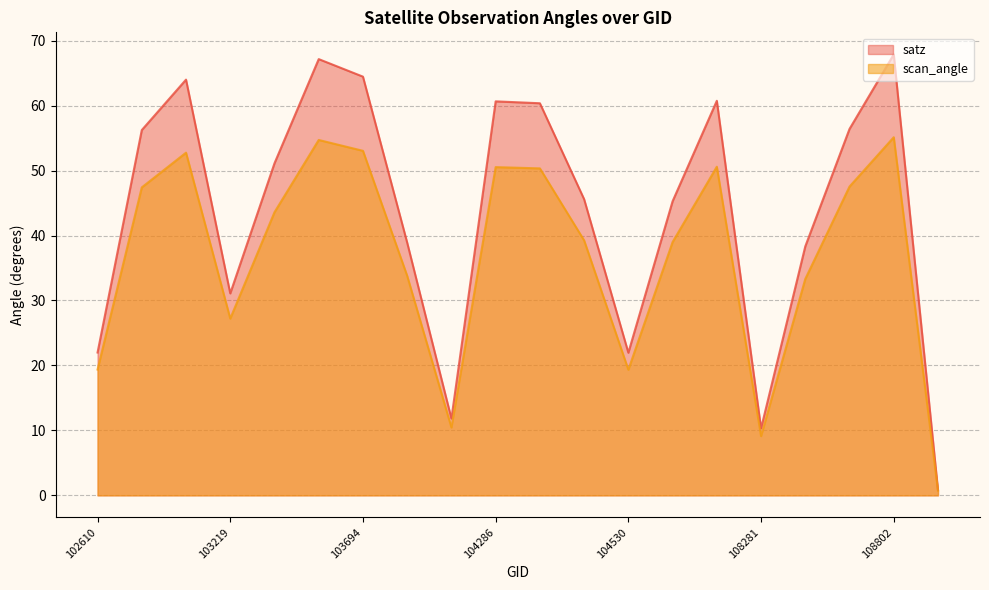

How many lines are shown in the chart?

2